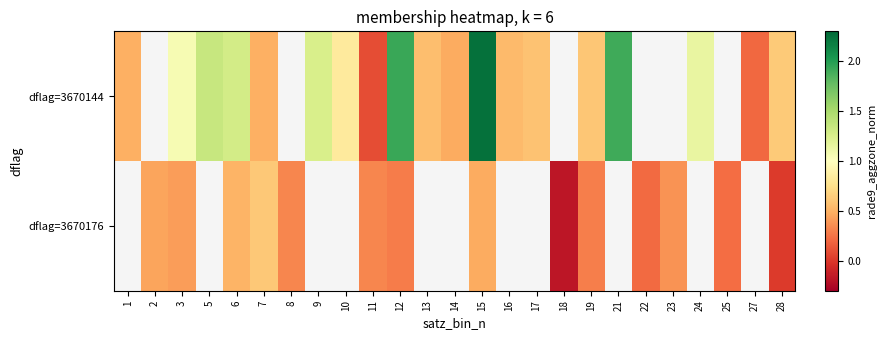

The value of dflag=3670176 at 6 is 0.5. True or false?

True